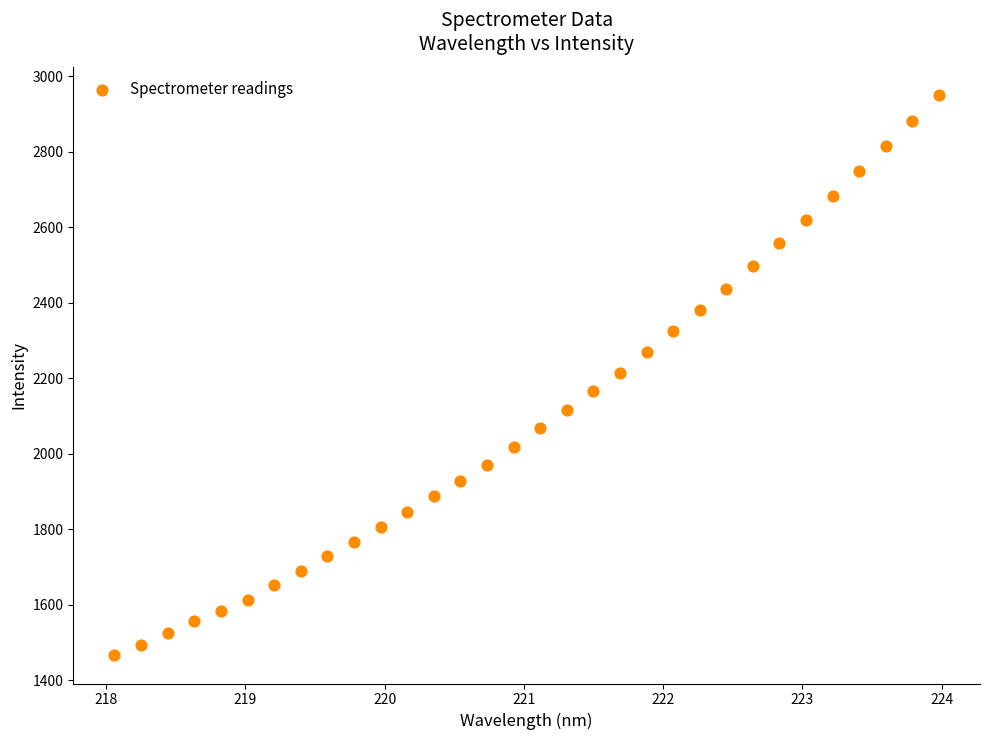

What is the range of Y values (max minus min)?

1485.0